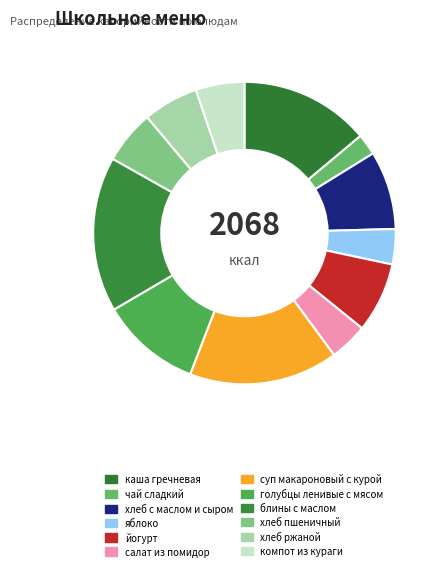

The каша гречневая slice represents 14% of the pie. True or false?

True